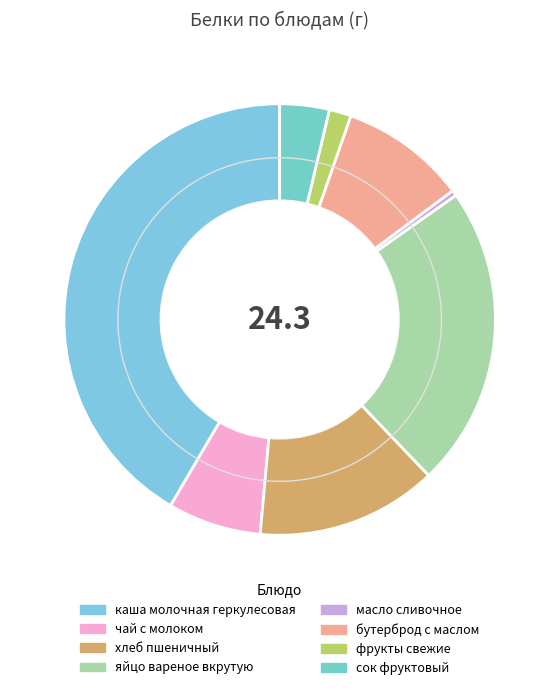

Do каша молочная геркулесовая and бутерброд с маслом together represent more than half of the pie?

Yes